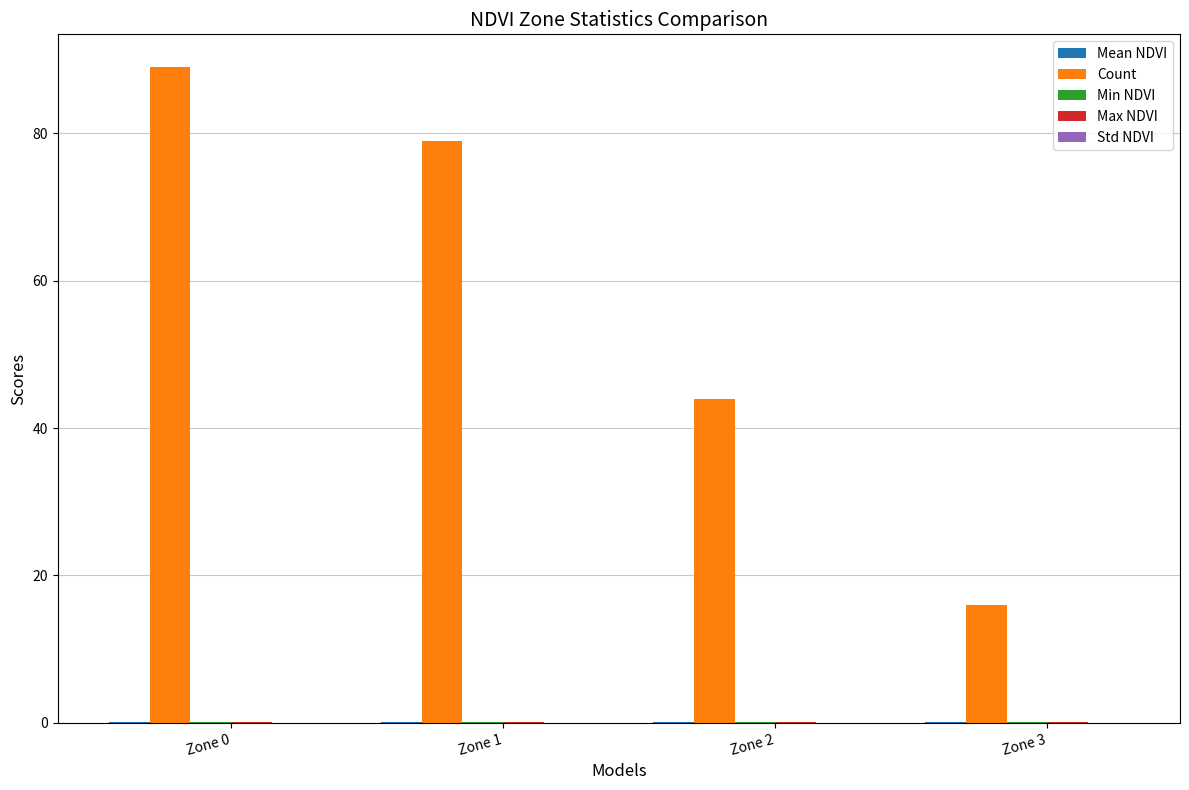

Count the Count values in the range 44 to 89.

3